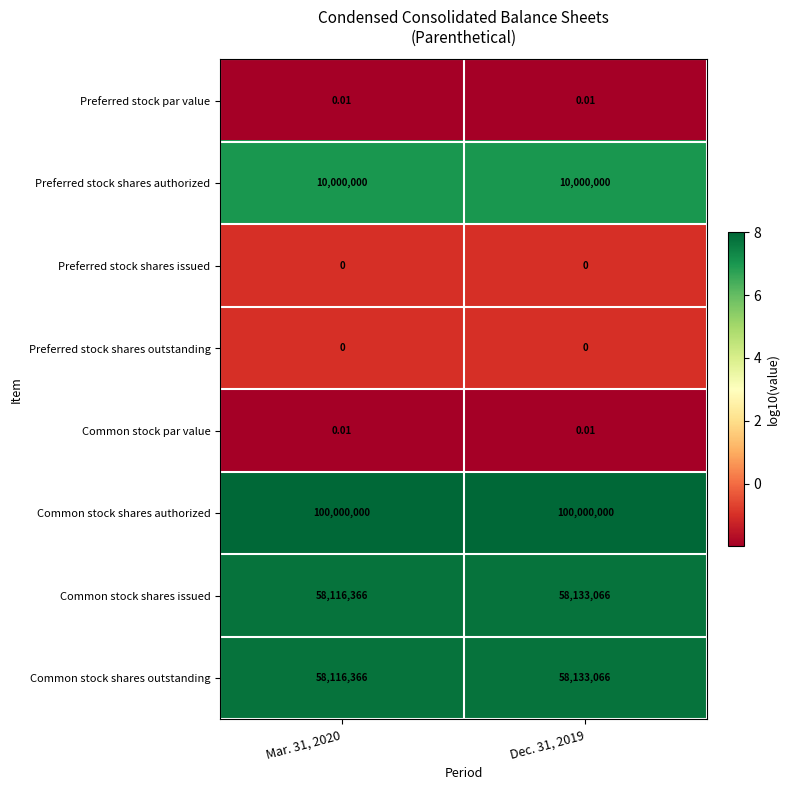

Which series has the largest total across all categories?

Common stock shares authorized